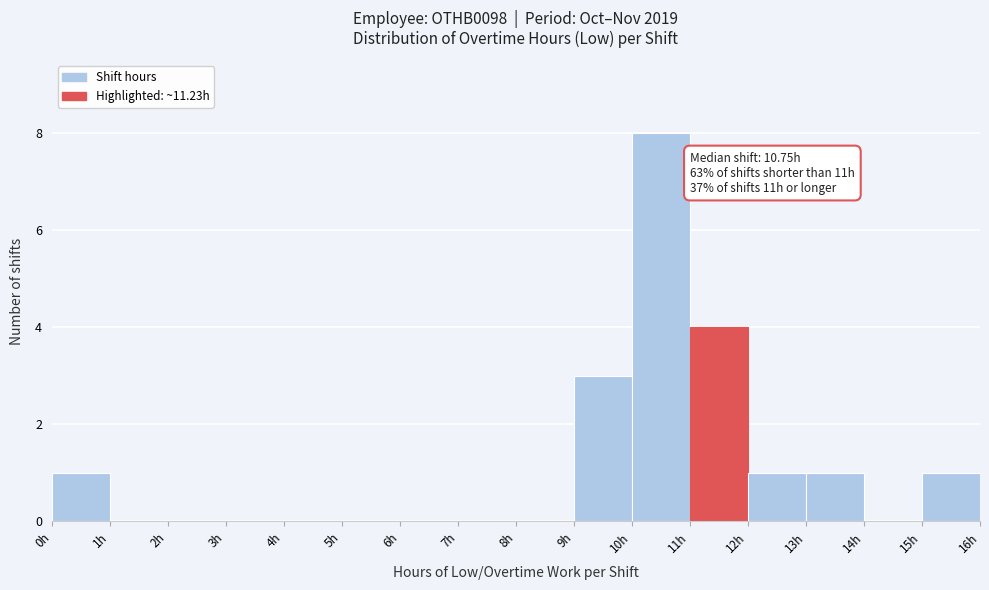

Over which range of the x-axis is the bar tallest?

10 to 11